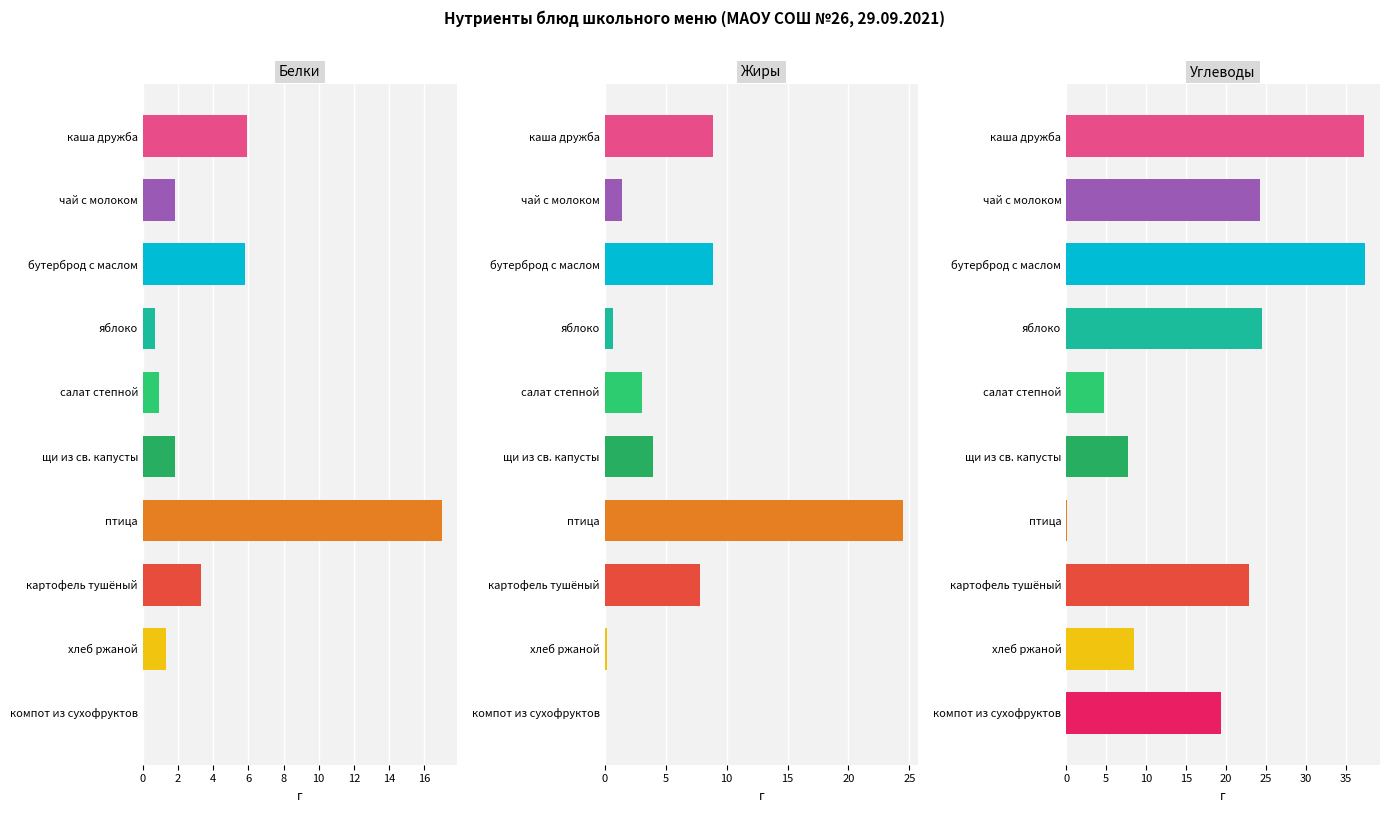

Which series contains the lowest Y value?

Белки